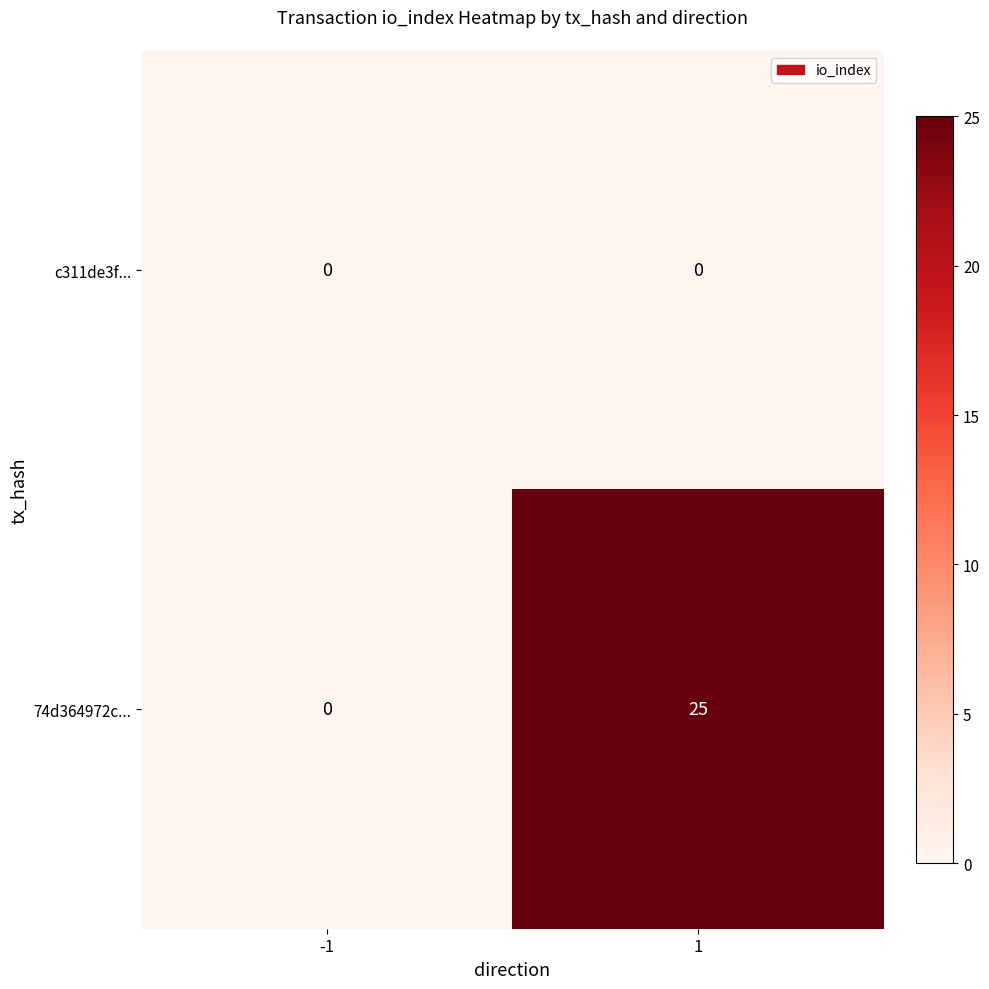

Reading left to right, list all the values displayed in this chart.

c311de3f...: 0	0
74d364972c...: 0	25